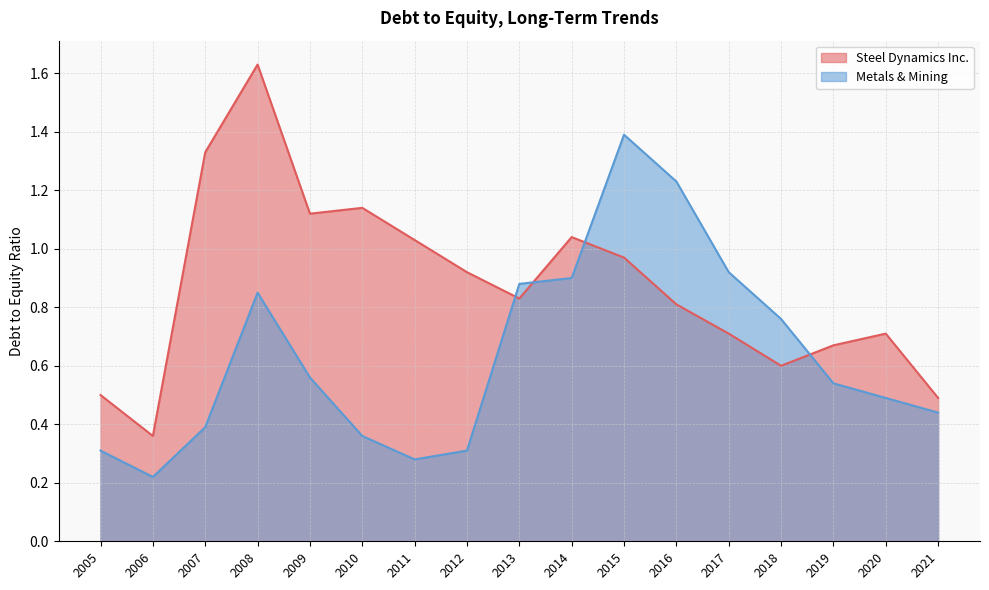

What is the sum of all Metals & Mining values?

10.8